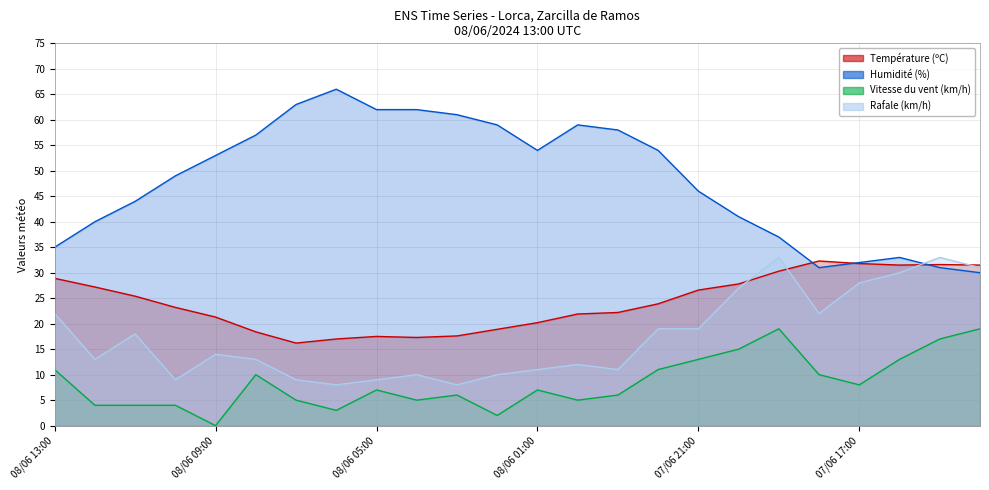

Where is the first local minimum for Vitesse du vent (km/h)?

08/06 09:00